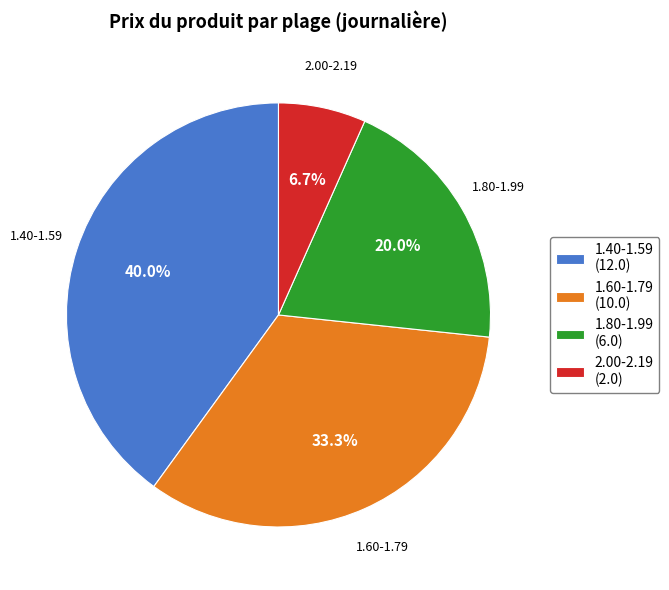

Rank the categories by value from highest to lowest.

1.40-1.59 (12.0), 1.60-1.79 (10.0), 1.80-1.99 (6.0), 2.00-2.19 (2.0)